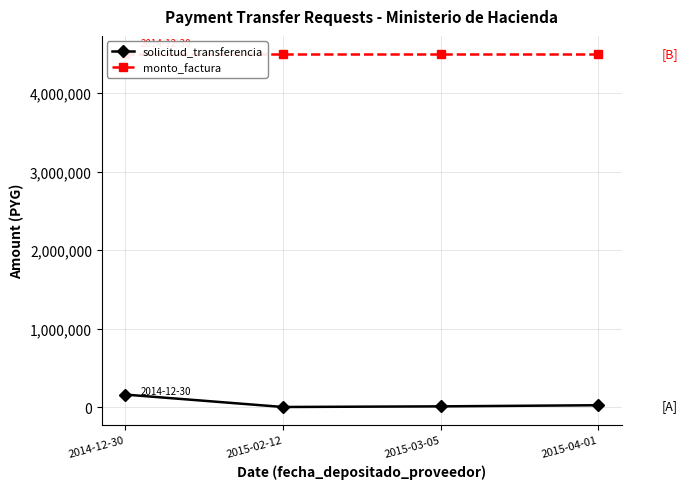

True or false: monto_factura has a value of 1463370 at 2014-12-30.

False